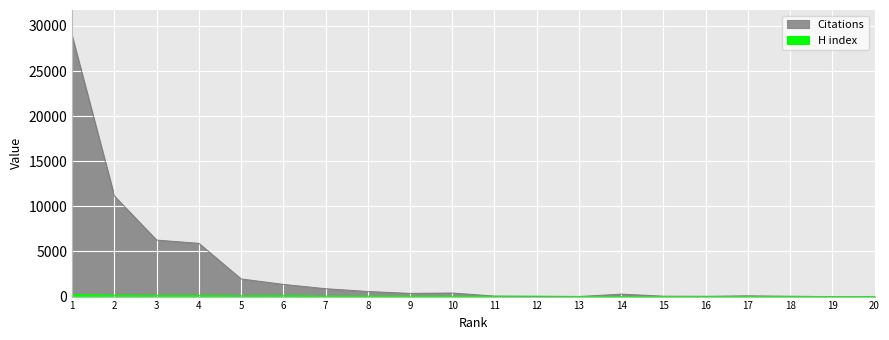

What is the value of the H index point at the 16th from the left?

19